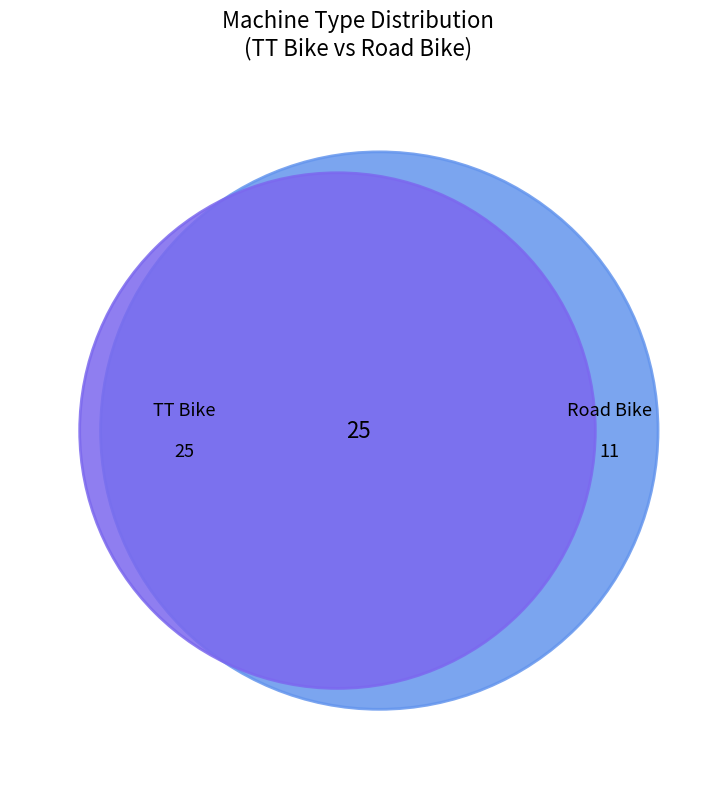

To the nearest percent, what is the difference between the TT Bike and Road Bike slice percentages?

39%